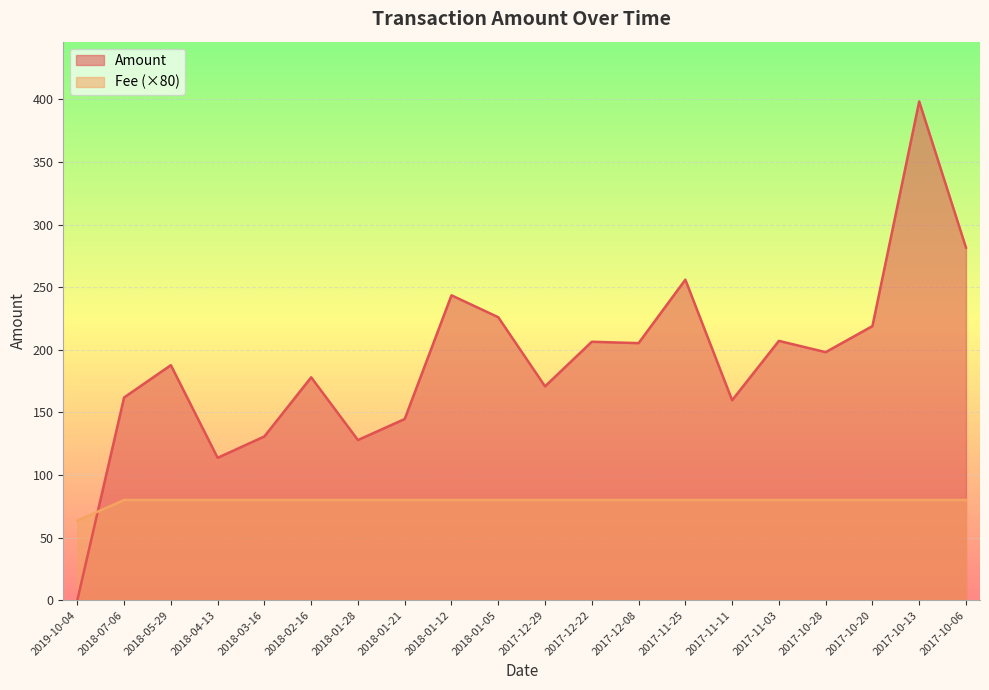

How many intersections are there between Amount and Fee?

1